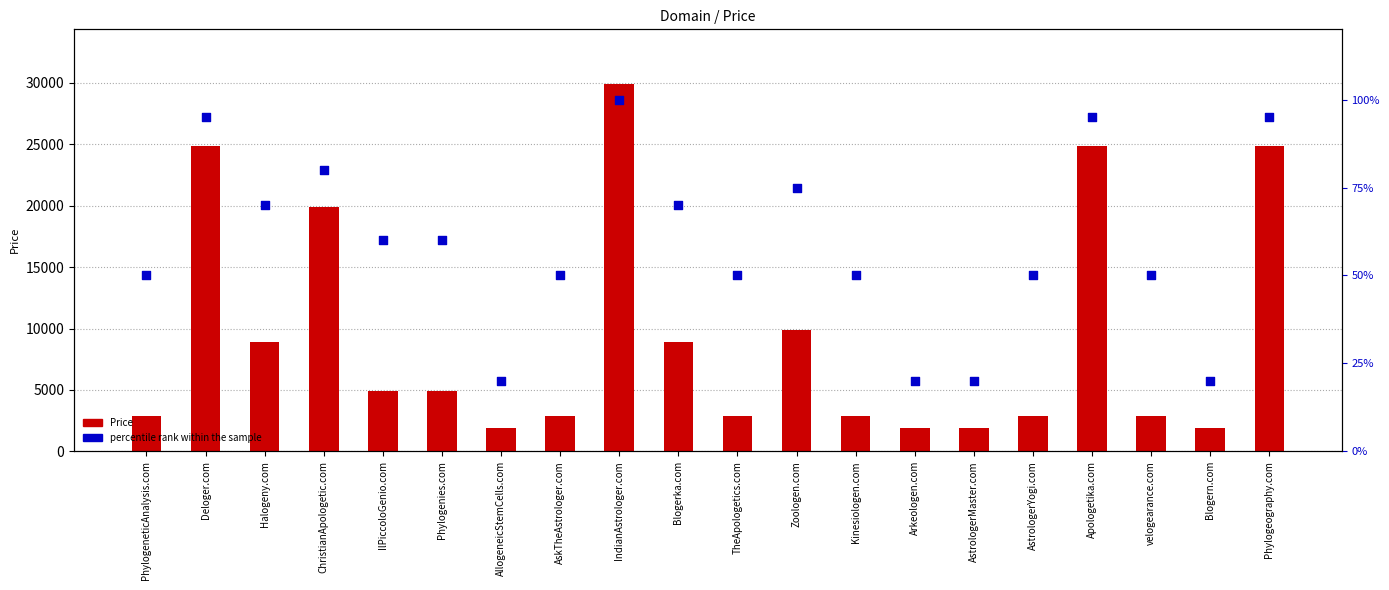

Which series has the largest total across all categories?

Price